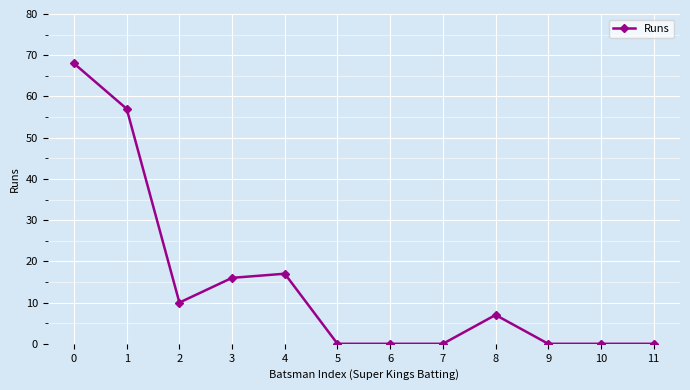

What is the maximum value shown in the chart?

68